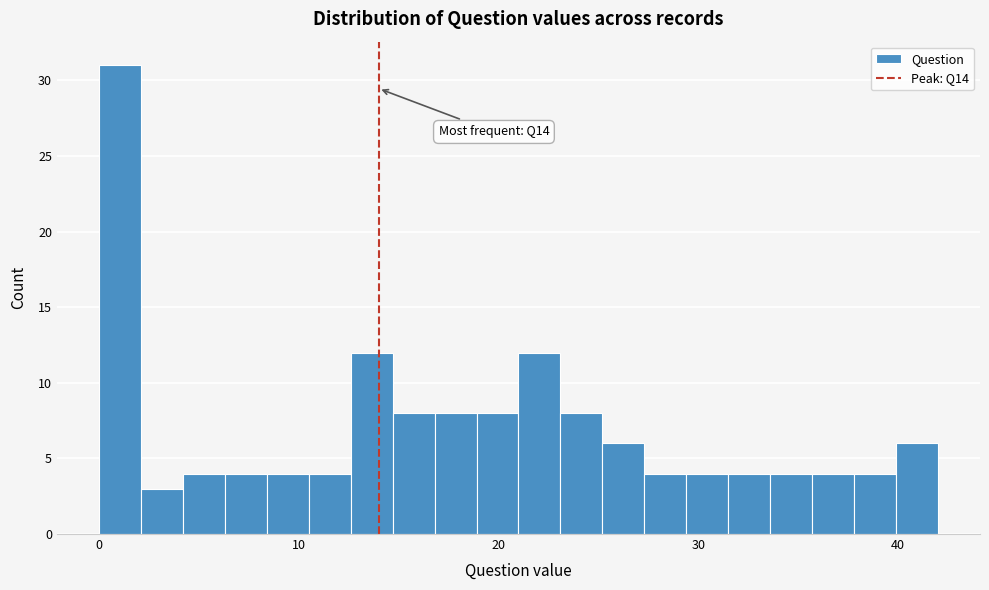

Around what value on the x-axis is the tallest bar? Give the approximate position of its centre, as read against the axis.

1